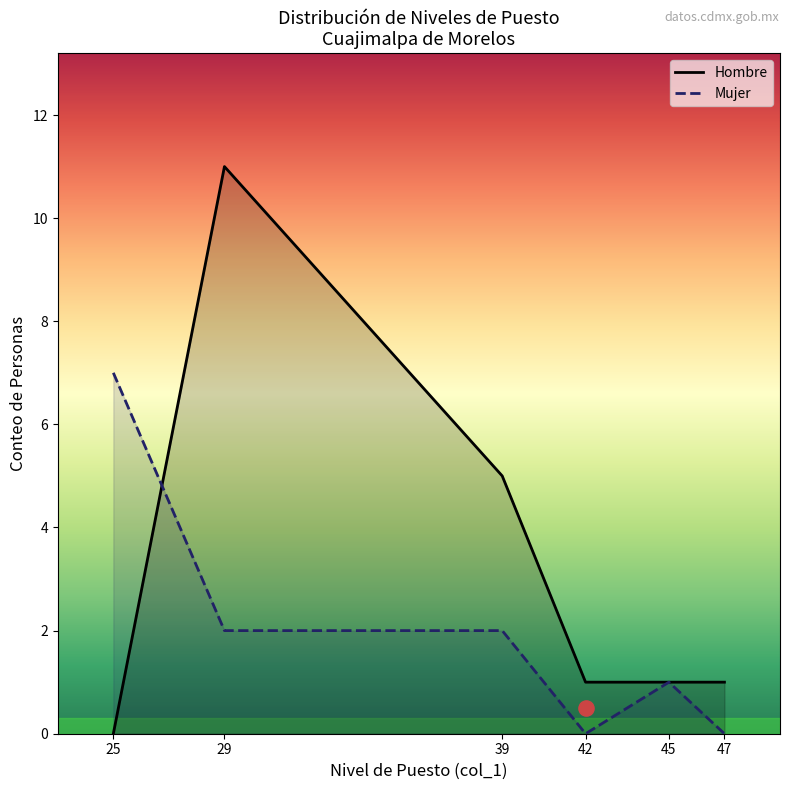

Which series has the largest total across all categories?

Hombre